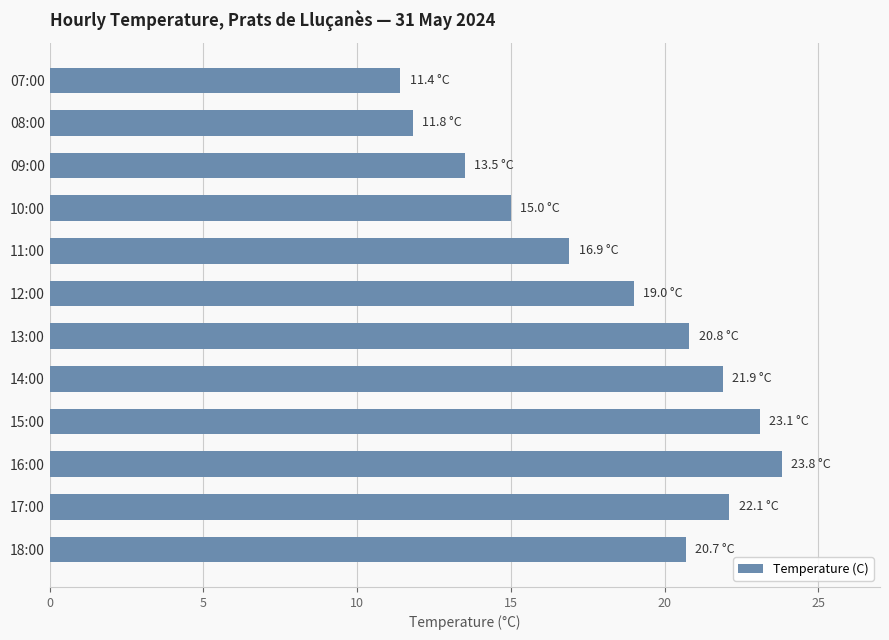

What is the change in value from 16:00 to 09:00?

-10.3